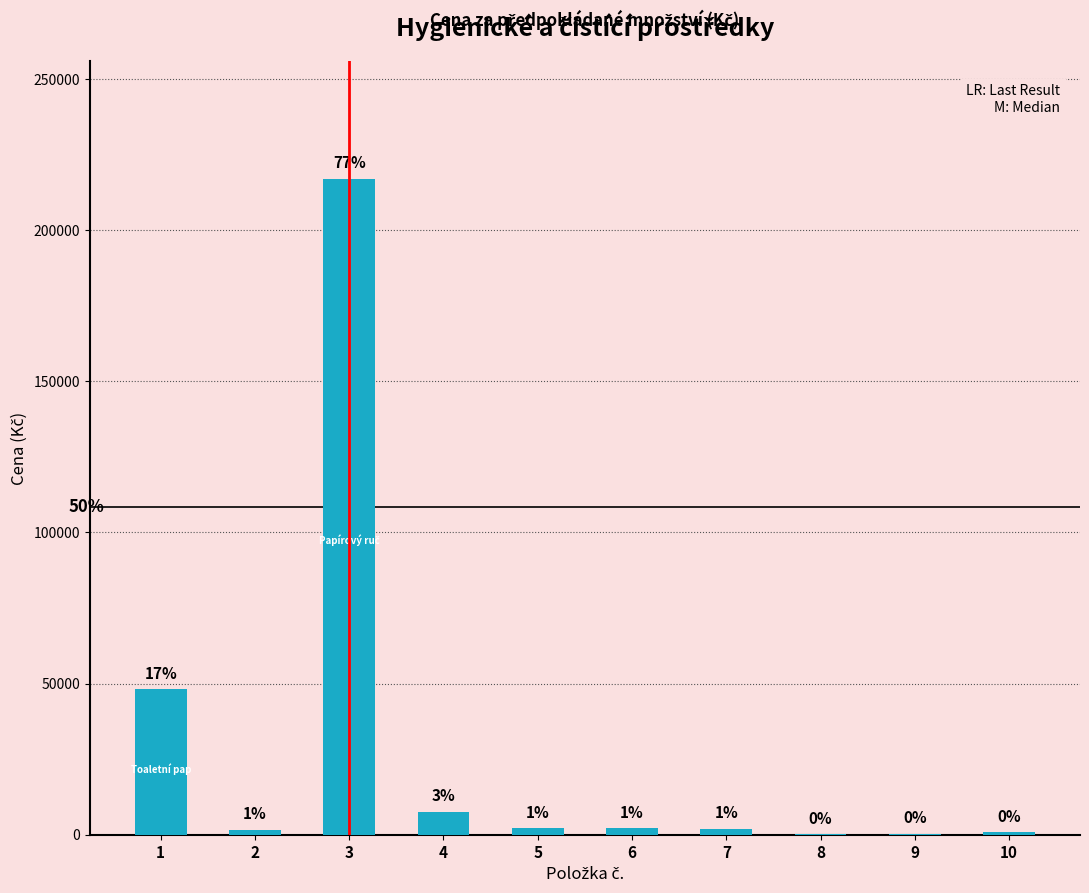

Approximately how many times larger is the value at 10 compared to 4?

0.1